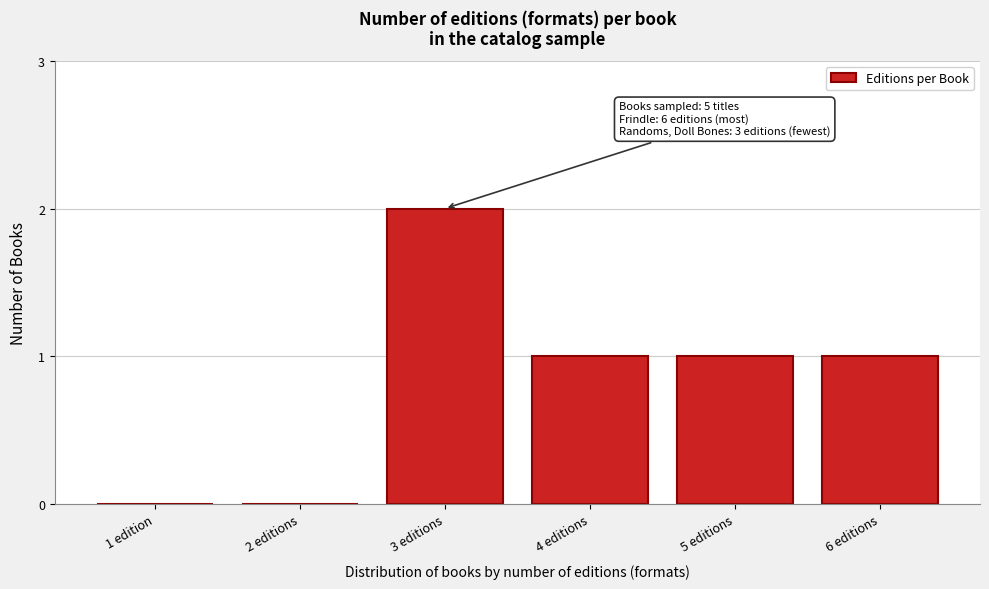

Reading left to right, list all the values displayed in this chart.

1 edition=0	2 editions=0	3 editions=2	4 editions=1	5 editions=1	6 editions=1